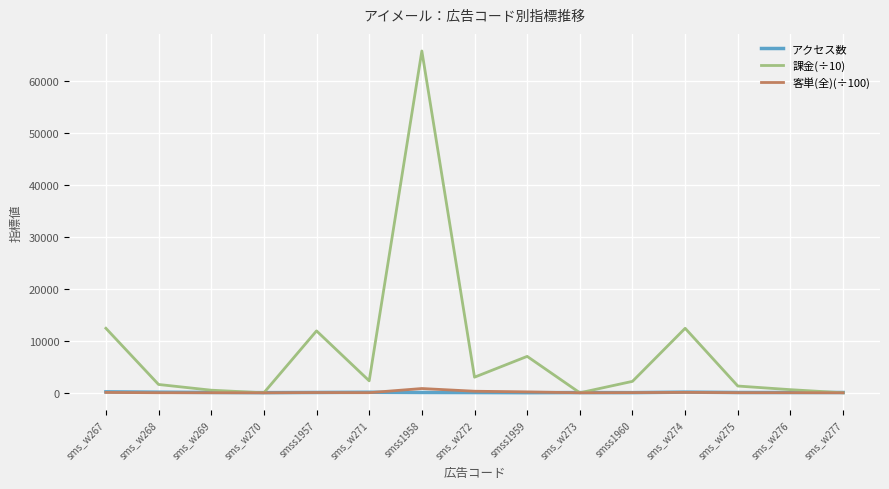

Where do 客単(全)(÷100) and アクセス数 first cross each other?

sms_w271 and smss1958